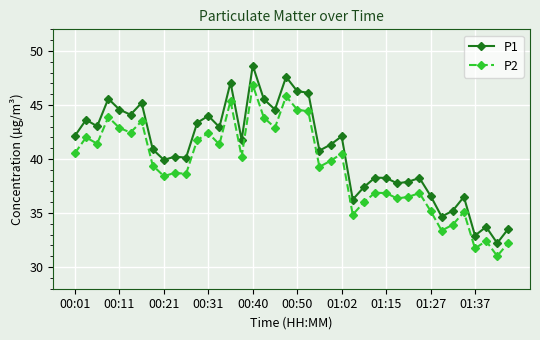

Which series has the largest total across all categories?

P1